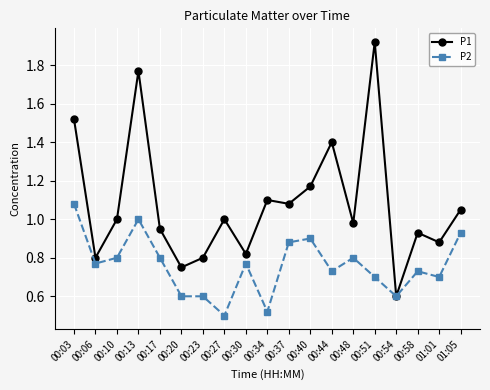

Where is the first local minimum for P1?

00:06